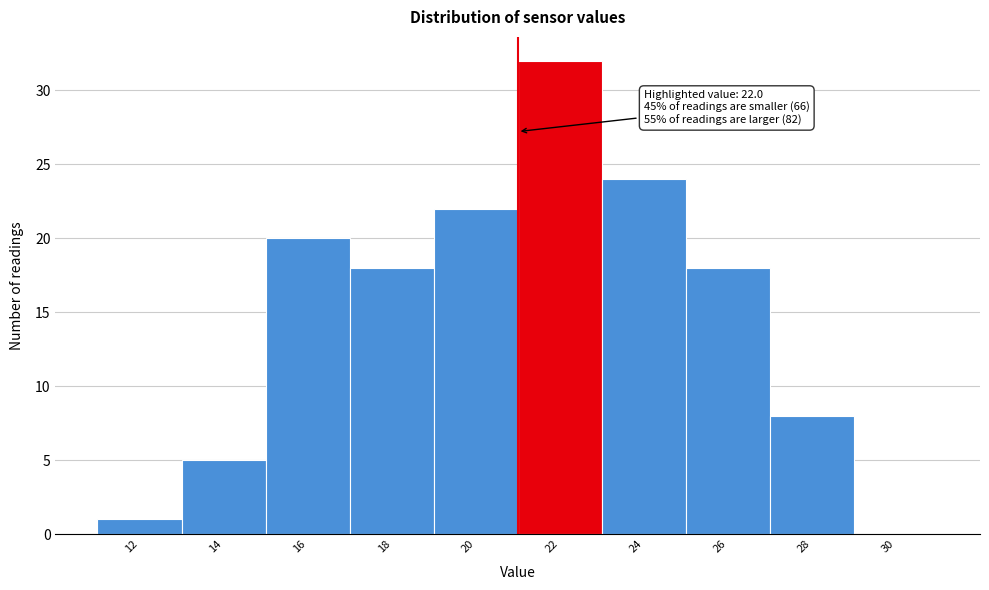

Reading left to right, list all the values displayed in this chart.

12=1	14=5	16=20	18=18	20=22	22=32	24=24	26=18	28=8	30=0